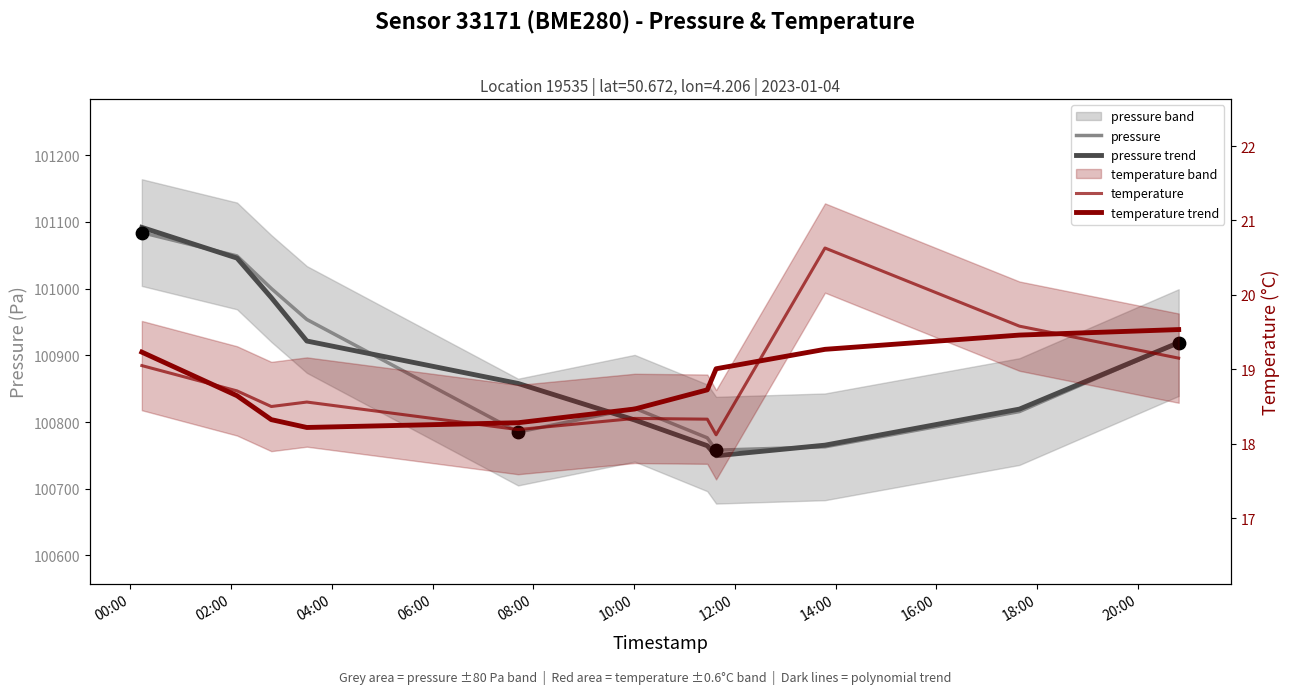

Which series has the widest spread of Y values?

pressure trend